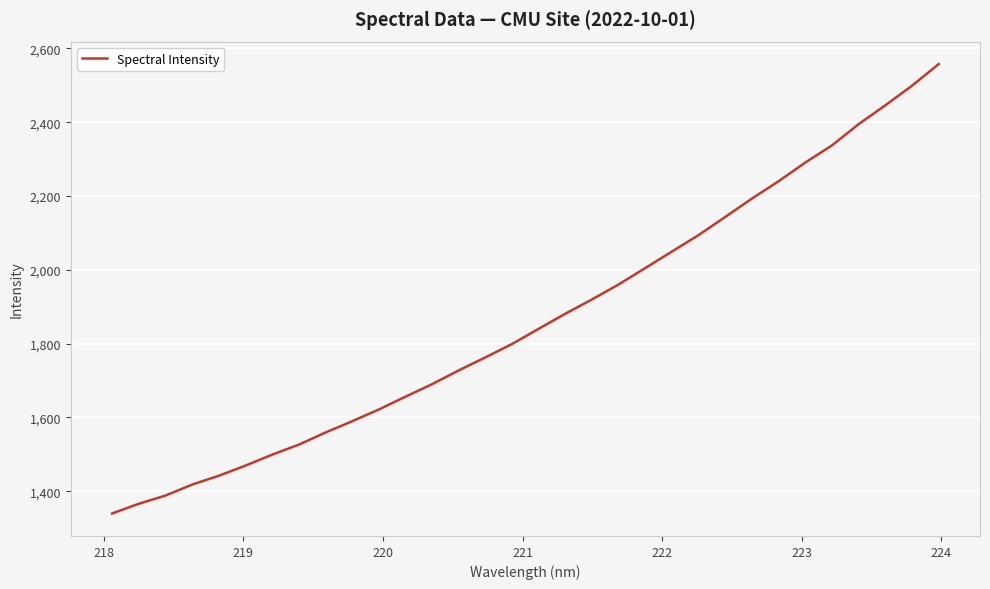

What is the greatest value displayed?

2557.7